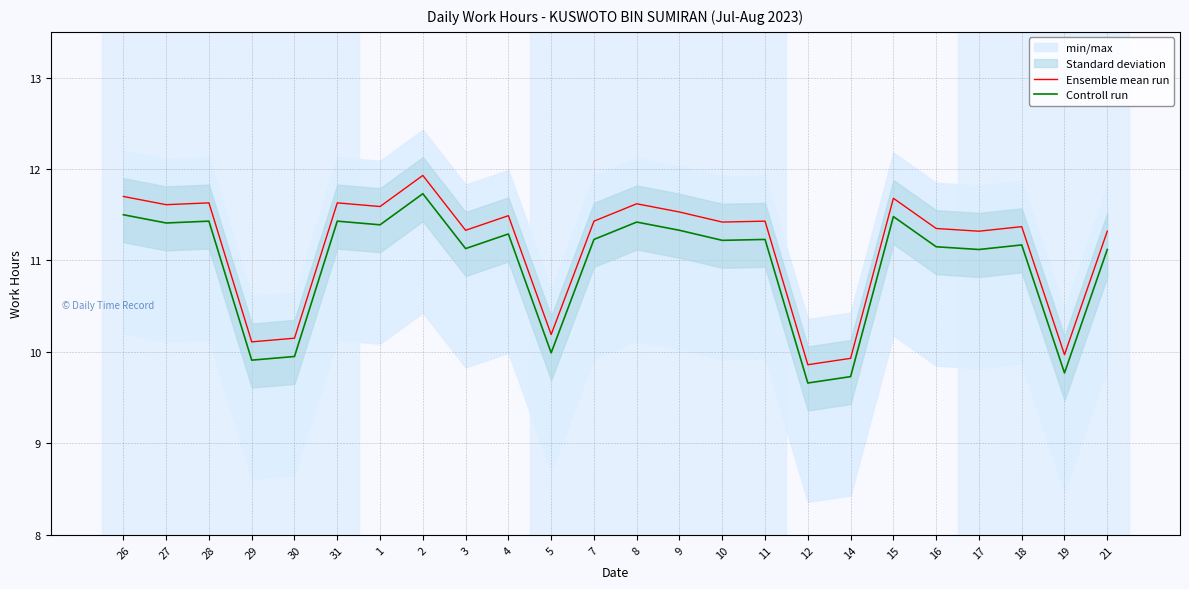

How many data points in Controll run are less than 11?

6